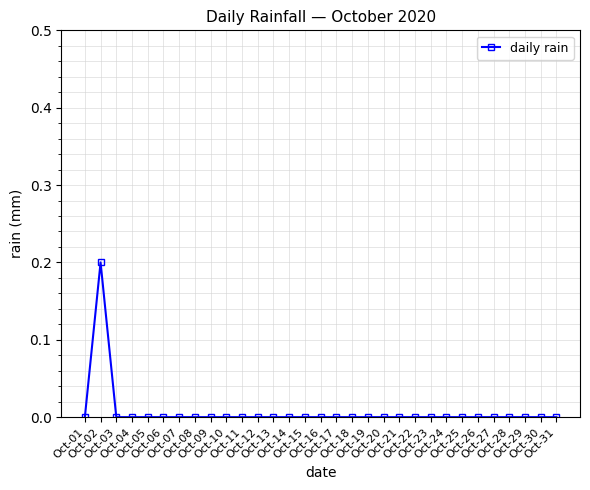

What is the sum of all values?

0.2